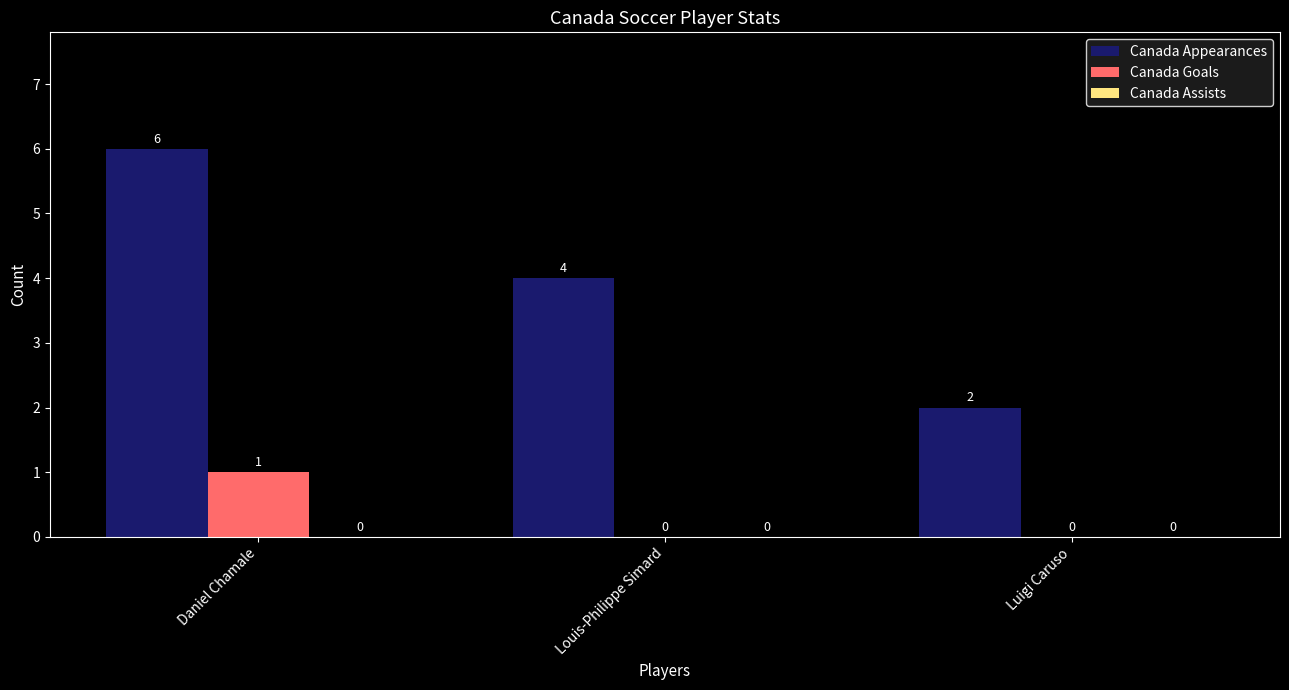

The value of Canada Appearances at Louis-Philippe Simard is 4. True or false?

True